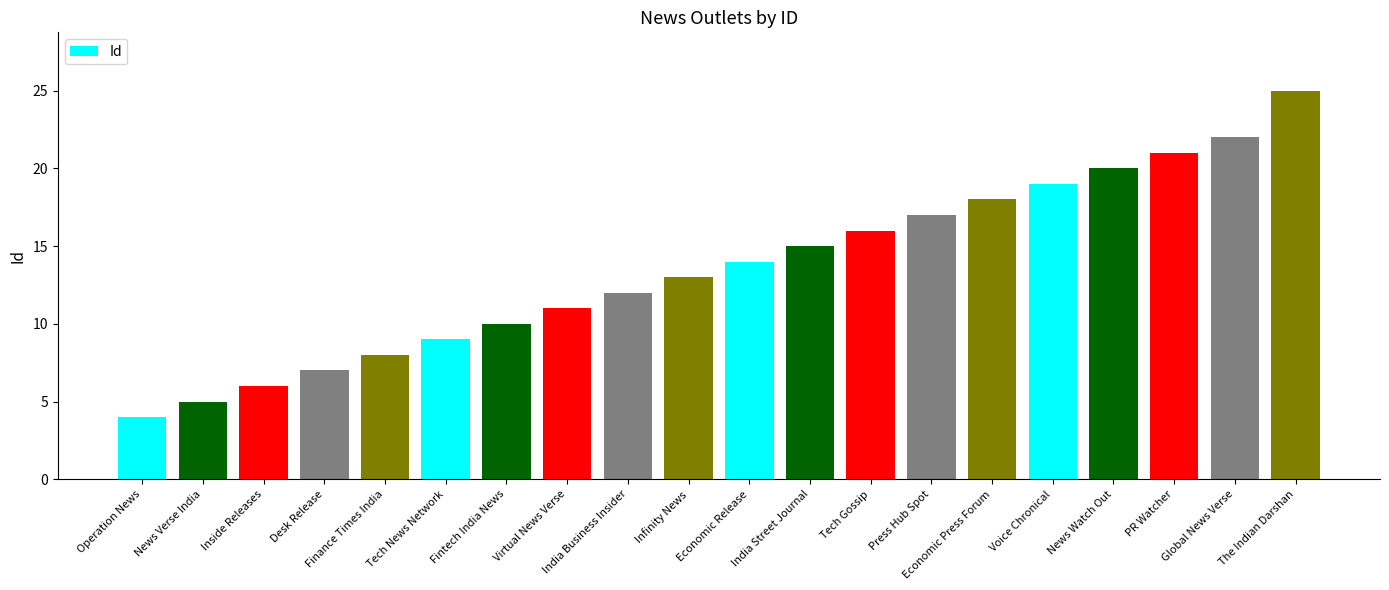

Reading right to left, what are all the values shown in this chart?

The Indian Darshan=25	Global News Verse=22	PR Watcher=21	News Watch Out=20	Voice Chronical=19	Economic Press Forum=18	Press Hub Spot=17	Tech Gossip=16	India Street Journal=15	Economic Release=14	Infinity News=13	India Business Insider=12	Virtual News Verse=11	Fintech India News=10	Tech News Network=9	Finance Times India=8	Desk Release=7	Inside Releases=6	News Verse India=5	Operation News=4